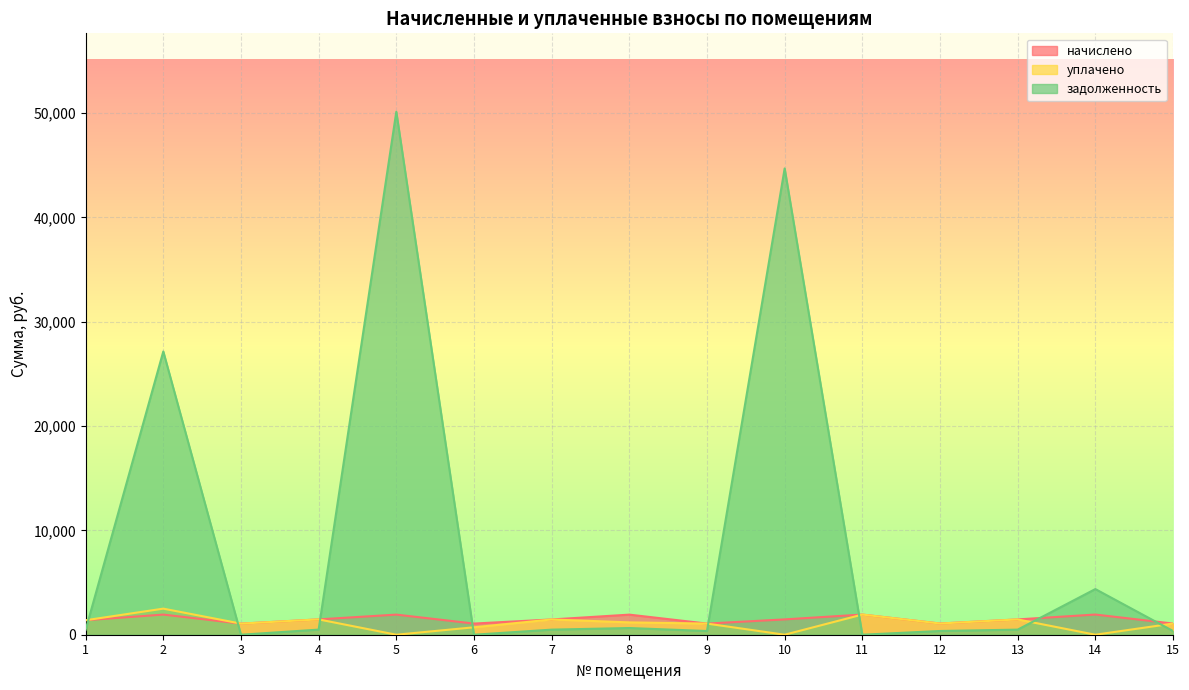

What is the value of the уплачено point at the 13th from the left?

1466.9